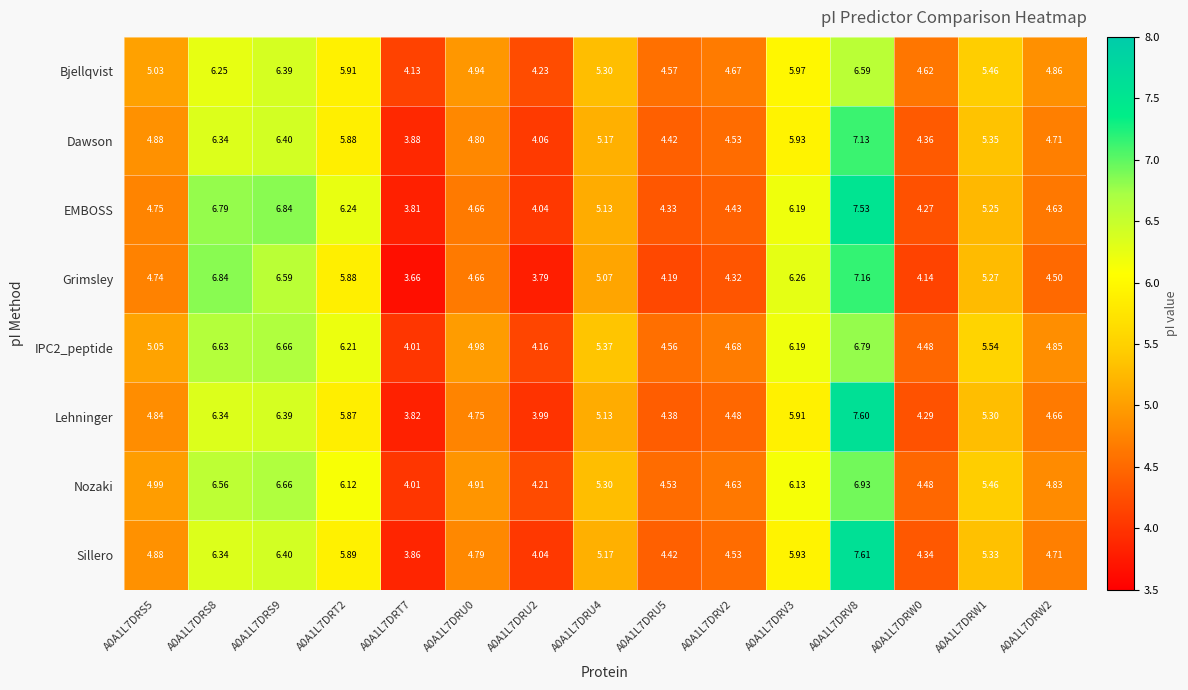

What is the maximum value shown in the chart?

7.6